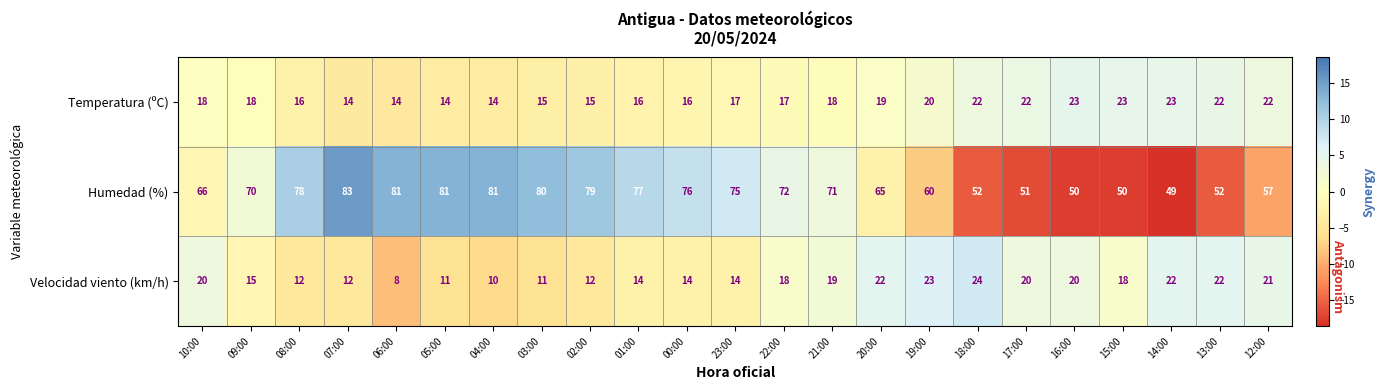

What is the difference between the maximum and second lowest values in the Temperatura (ºC) series?

9